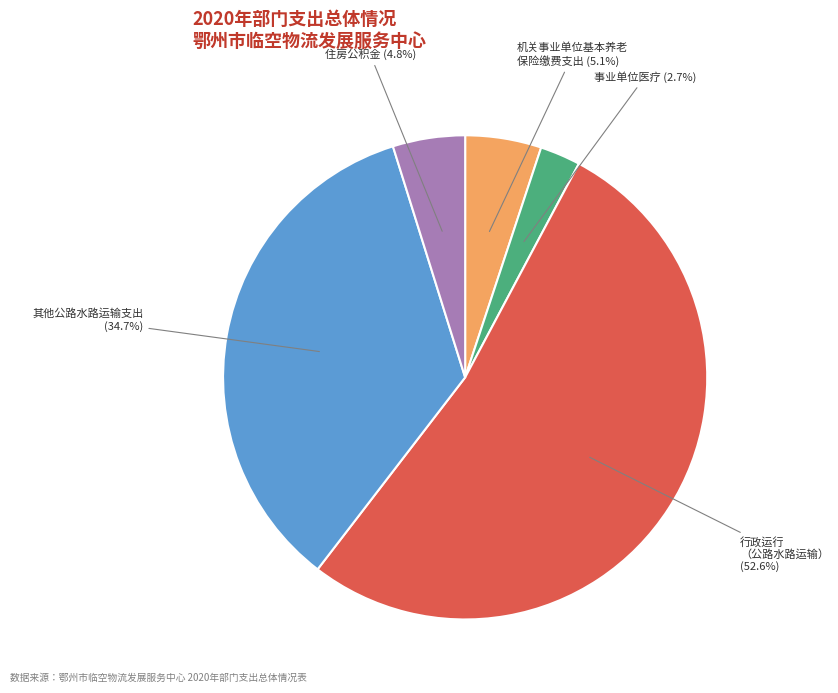

Does any single category account for the majority?

Yes